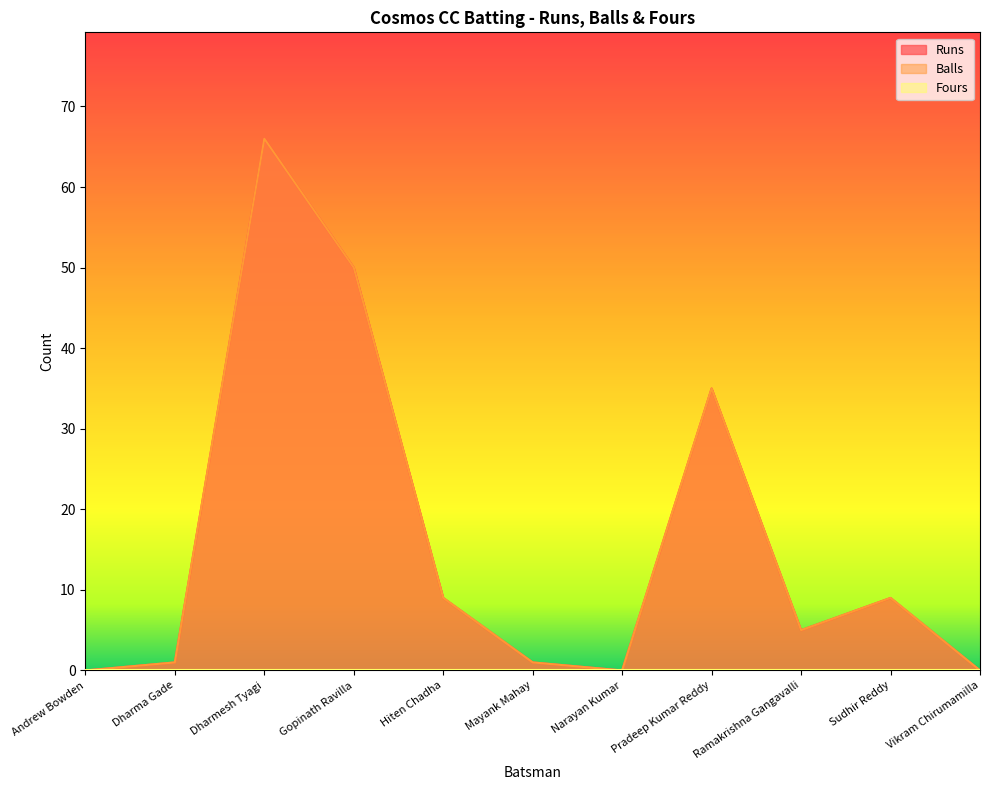

Which has a higher value, Gopinath Ravilla or Narayan Kumar?

Gopinath Ravilla